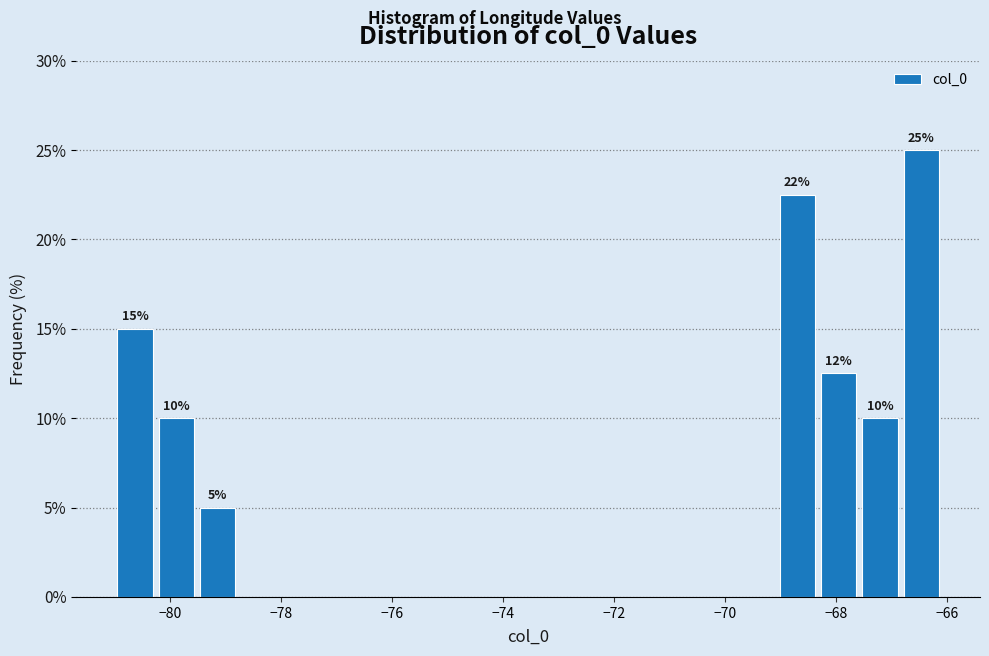

Around what value on the x-axis is the tallest bar? Give the approximate position of its centre, as read against the axis.

-66.4